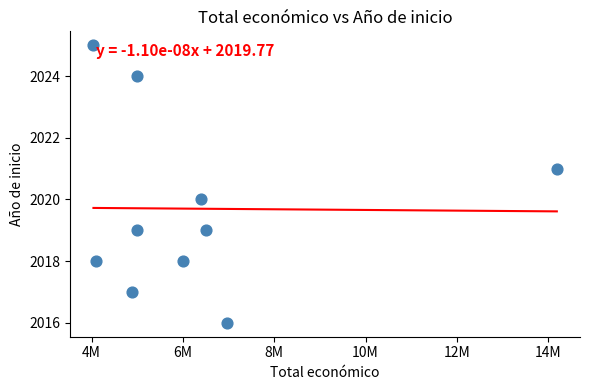

What is the range of Y values (max minus min)?

9